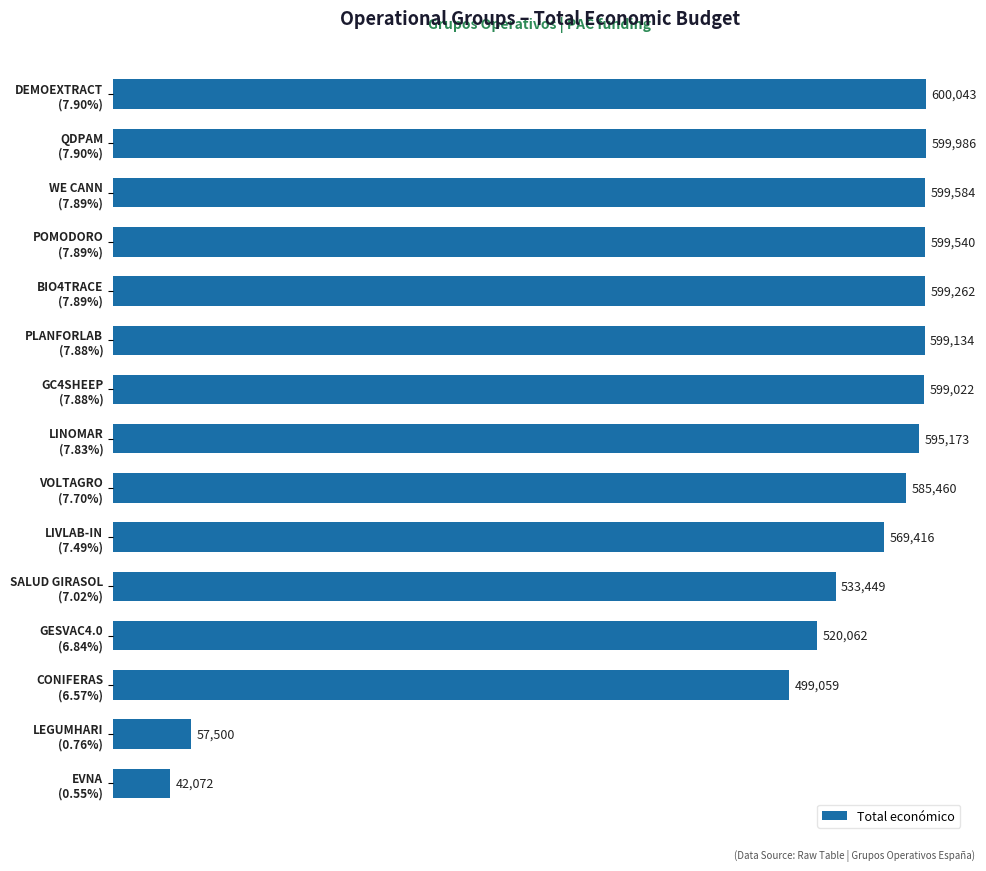

Rank the categories by value from highest to lowest.

DEMOEXTRACT
(7.90%), QDPAM
(7.90%), WE CANN
(7.89%), POMODORO
(7.89%), BIO4TRACE
(7.89%), PLANFORLAB
(7.88%), GC4SHEEP
(7.88%), LINOMAR
(7.83%), VOLTAGRO
(7.70%), LIVLAB-IN
(7.49%), SALUD GIRASOL
(7.02%), GESVAC4.0
(6.84%), CONIFERAS
(6.57%), LEGUMHARI
(0.76%), EVNA
(0.55%)